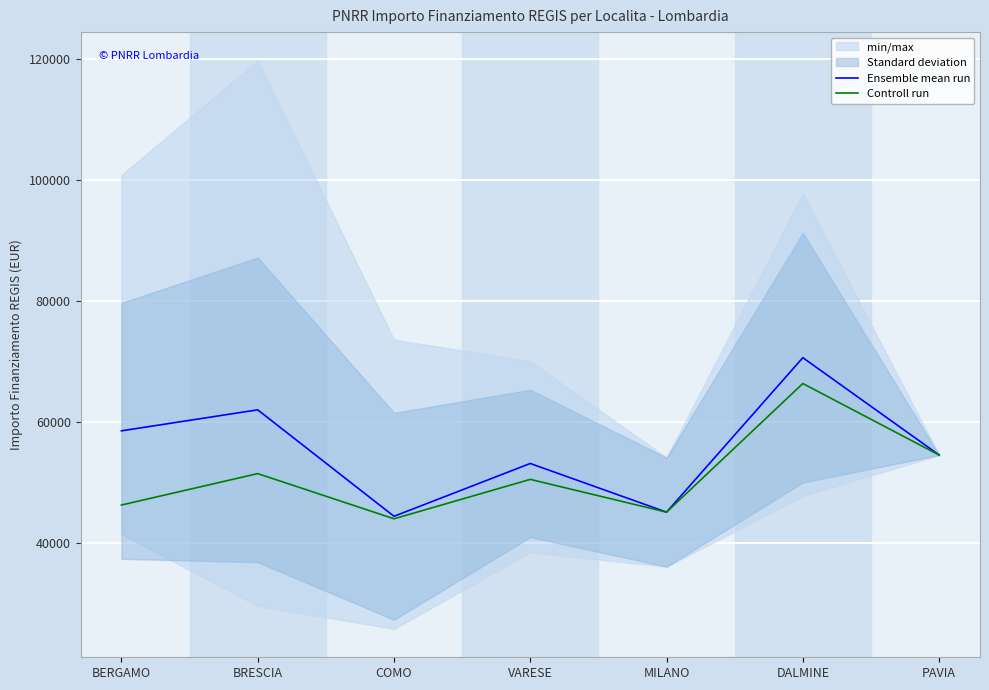

Is this an area chart (filled region under the line)?

No